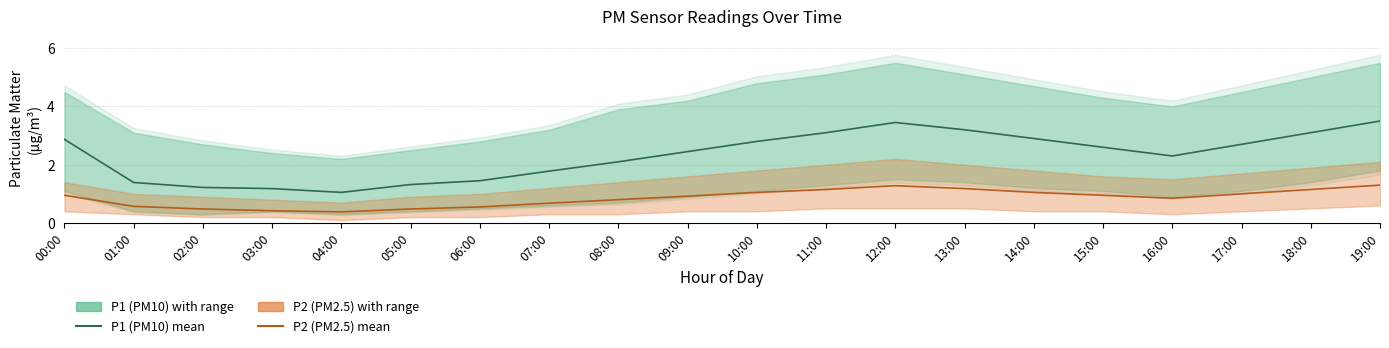

What is the maximum value shown in the chart?

3.5